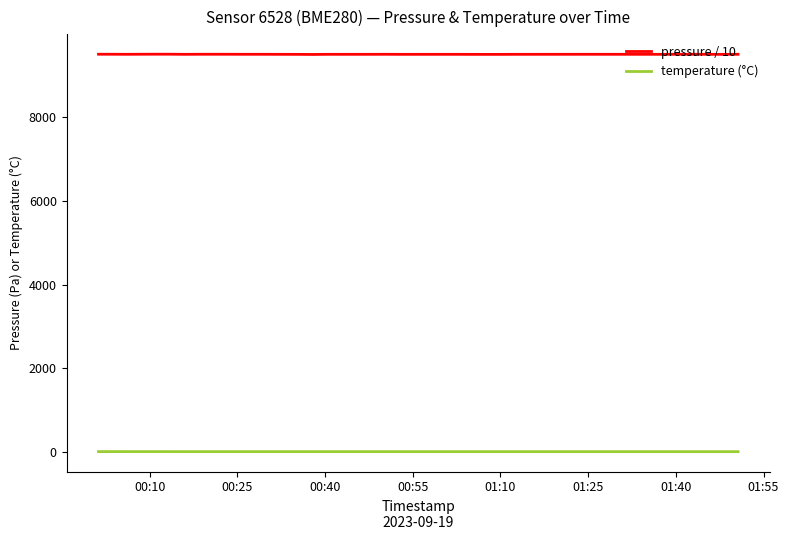

Which series has the widest spread of values?

pressure / 10